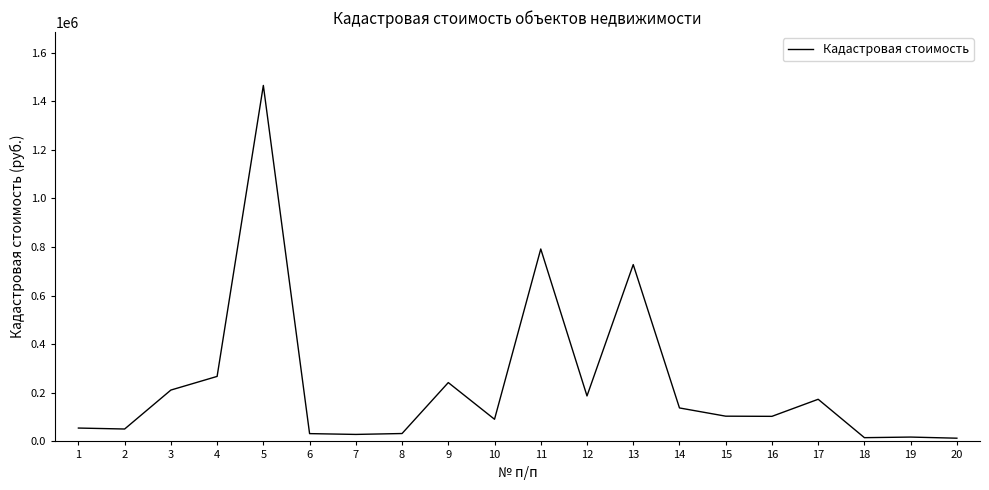

Which has a higher value, 11 or 5?

5